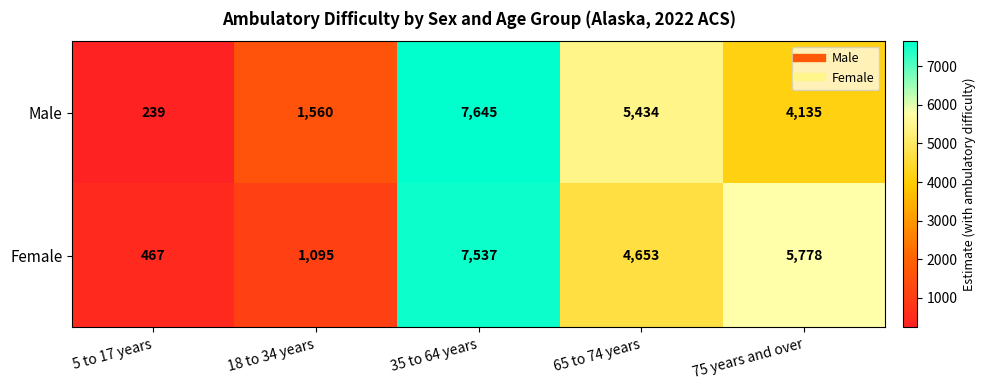

Between 5 to 17 years and 18 to 34 years, which series saw the biggest shift?

Male